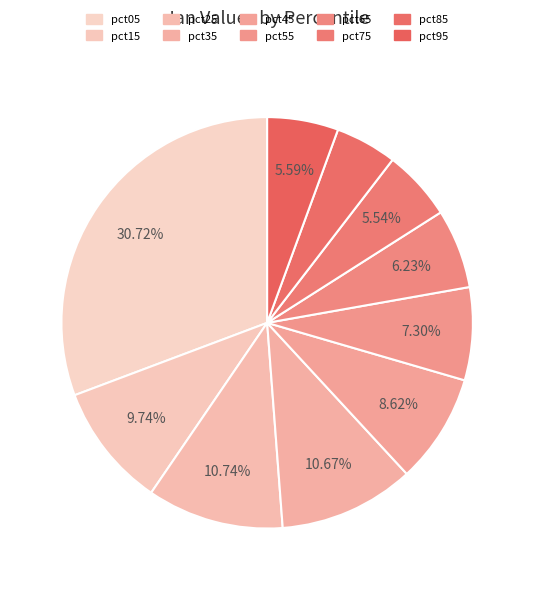

Rank the categories by value from lowest to highest.

pct85, pct75, pct95, pct65, pct55, pct45, pct15, pct35, pct25, pct05